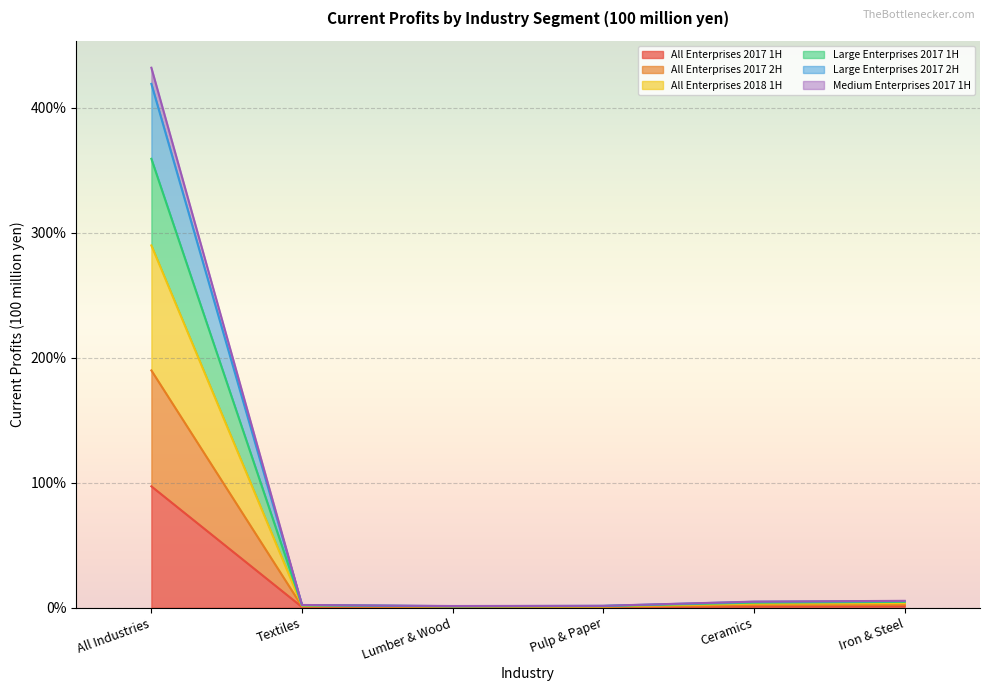

Is it true that All Enterprises 2017 1H equals 145.5 at All Industries?

False